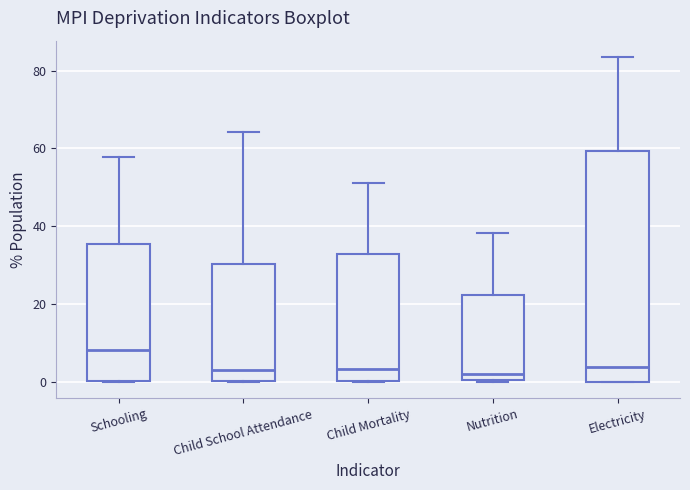

Where does the upper whisker of the box for Schooling end on the y-axis? The values are not printed on the chart, so give them approximately, as read against the axis.

58